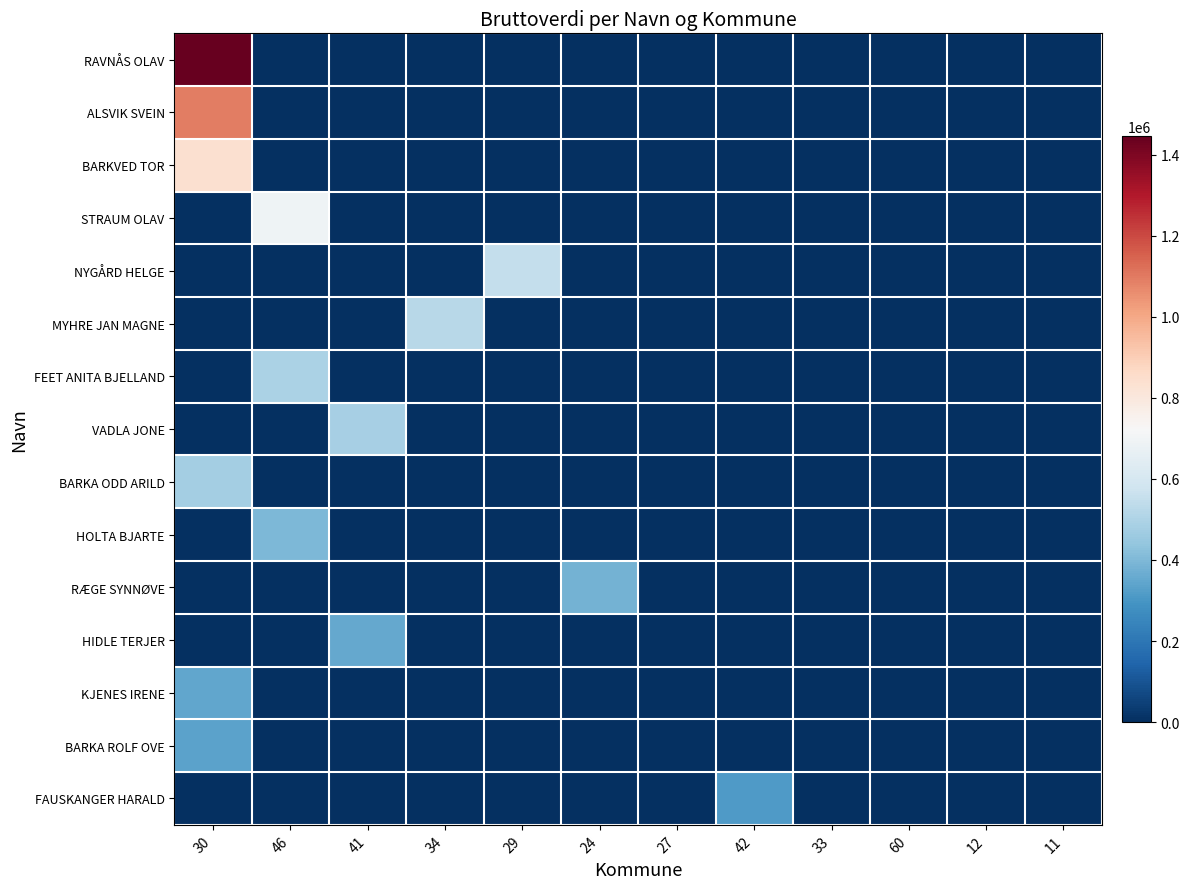

What is the spread (max minus min) of values at 34?

521500